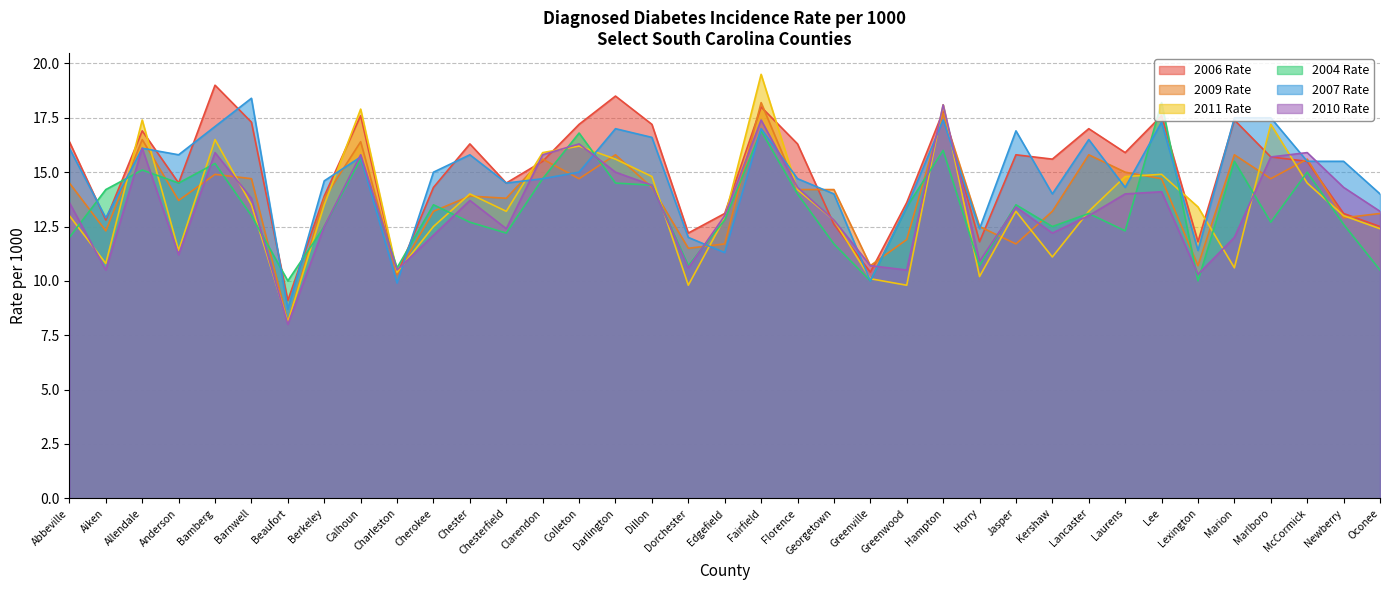

The 2006 Rate series shows 19.0 at Bamberg. True or false?

True